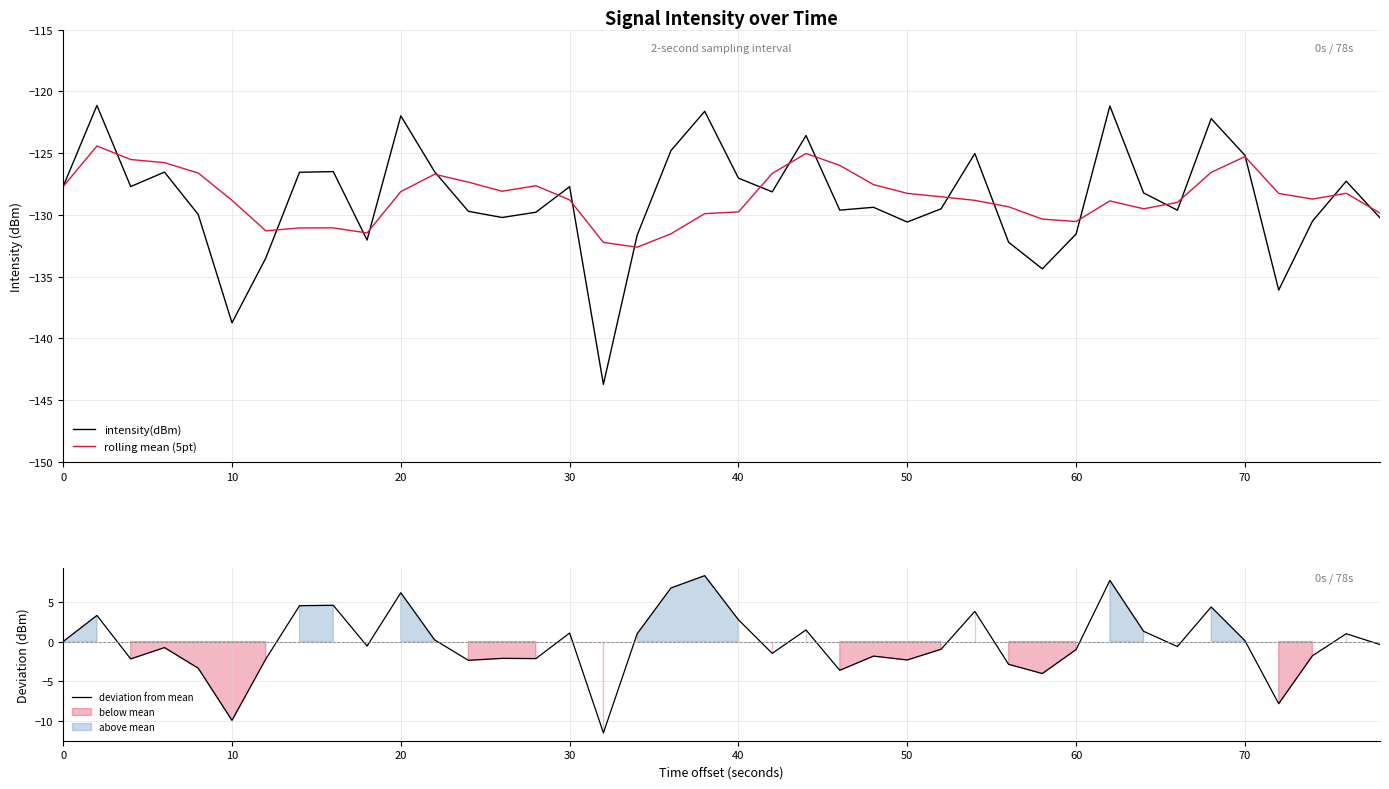

Reading right to left, extract all data points from this chart.

intensity(dBm): -130.2	-127.3	-130.5	-136.1	-125.2	-122.2	-129.6	-128.2	-121.2	-131.6	-134.4	-132.2	-125.0	-129.5	-130.6	-129.4	-129.6	-123.6	-128.1	-127.0	-121.6	-124.8	-131.6	-143.7	-127.7	-129.8	-130.2	-129.7	-126.5	-122.0	-132.0	-126.5	-126.6	-133.5	-138.7	-130.0	-126.5	-127.7	-121.1	-127.7
rolling mean (5pt): -129.9	-128.3	-128.7	-128.3	-125.3	-126.6	-129.0	-129.5	-128.9	-130.5	-130.3	-129.3	-128.8	-128.5	-128.3	-127.6	-126.0	-125.0	-126.6	-129.8	-129.9	-131.5	-132.6	-132.2	-128.8	-127.6	-128.1	-127.3	-126.7	-128.1	-131.5	-131.1	-131.1	-131.3	-128.8	-126.6	-125.8	-125.5	-124.4	-127.7
deviation from mean: -0.4	1.0	-1.8	-7.8	0.1	4.3	-0.6	1.3	7.7	-1.0	-4.0	-2.9	3.8	-1.0	-2.3	-1.8	-3.6	1.5	-1.5	2.7	8.3	6.7	1.0	-11.5	1.1	-2.1	-2.1	-2.4	0.2	6.1	-0.6	4.6	4.5	-2.2	-9.9	-3.4	-0.8	-2.2	3.3	0.0